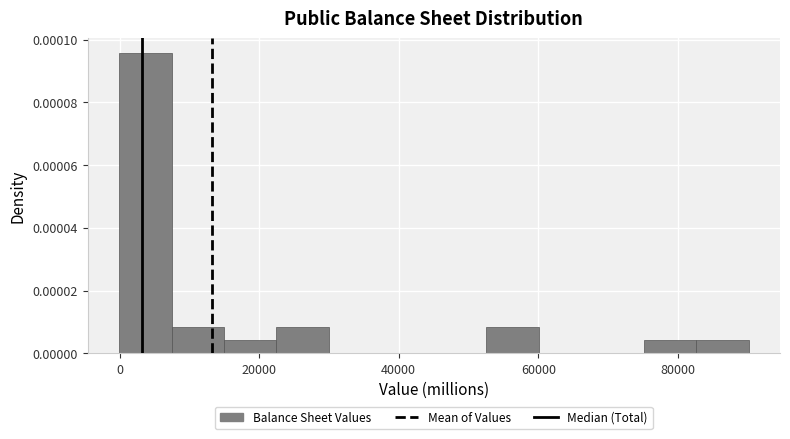

Around what value on the x-axis is the tallest bar? Give the approximate position of its centre, as read against the axis.

4000